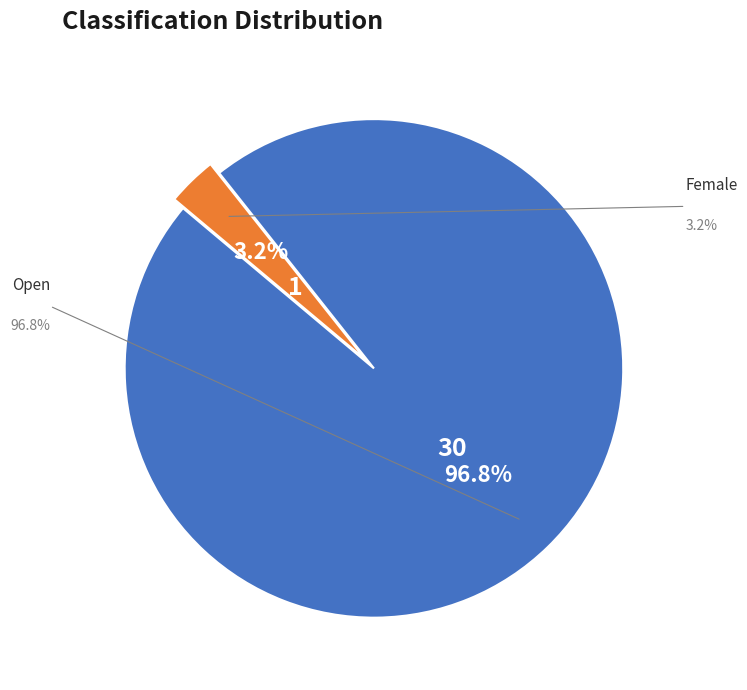

Combined, what portion of the pie is Female and Open?

100.0%